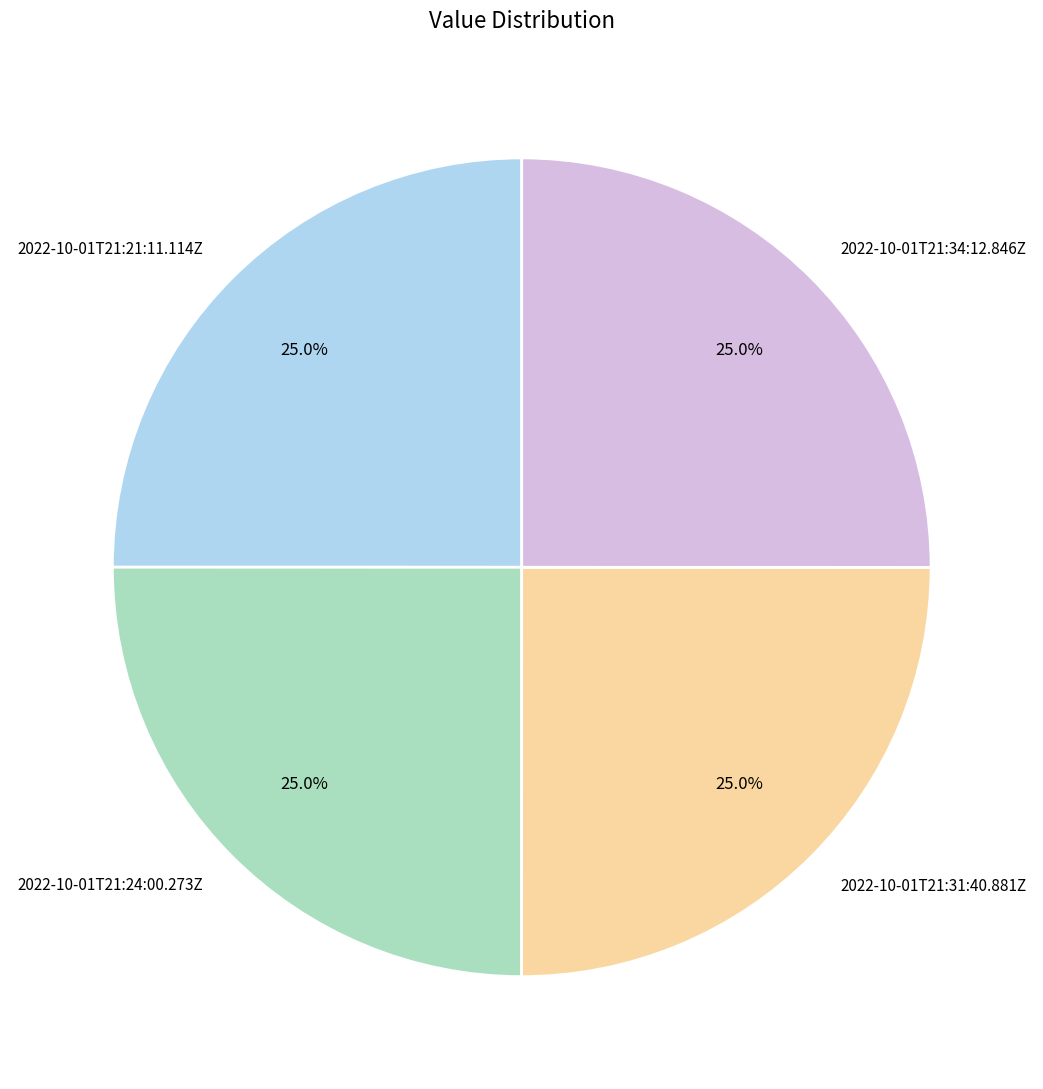

Count the number of slices in the pie.

4